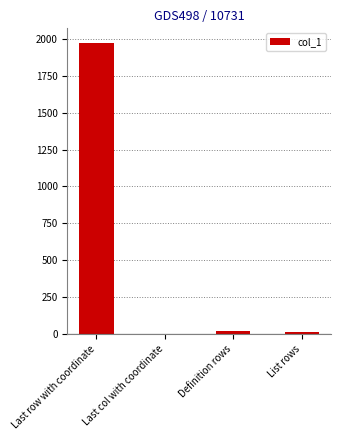

Are the bars horizontal?

No